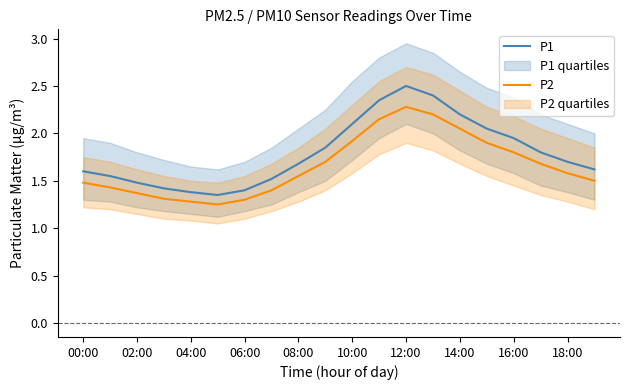

True or false: P1 and P2 intersect in this chart.

False